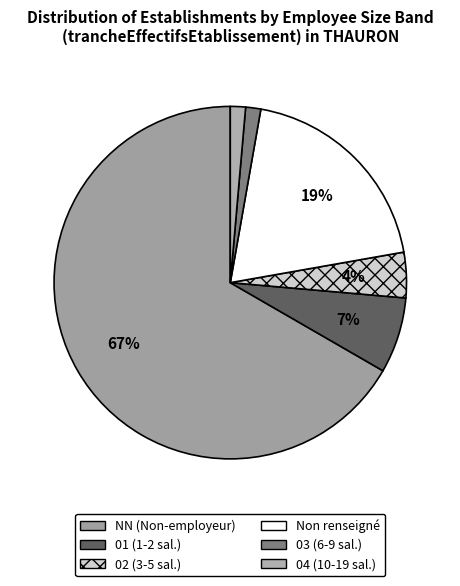

Count the number of slices in the pie.

6